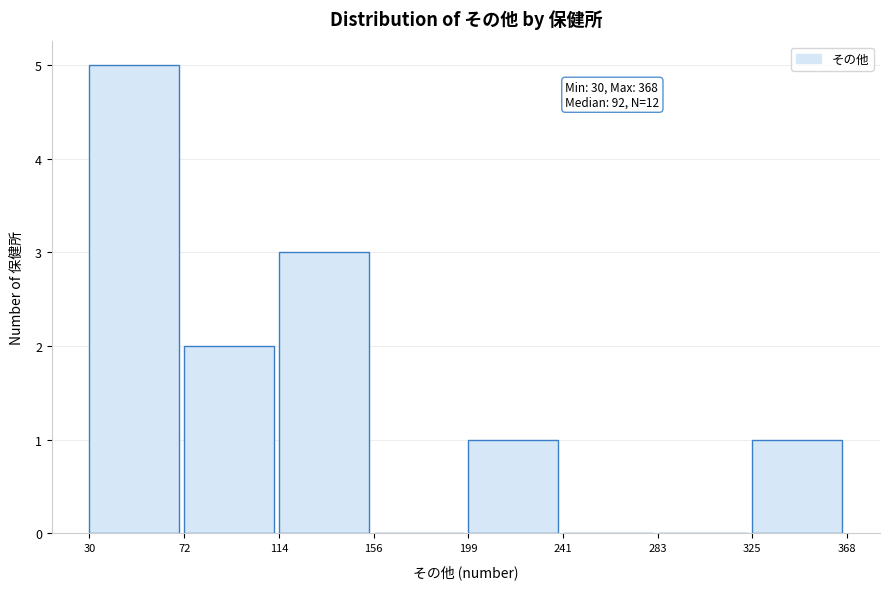

Which range on the x-axis has the tallest bar?

30 to 72